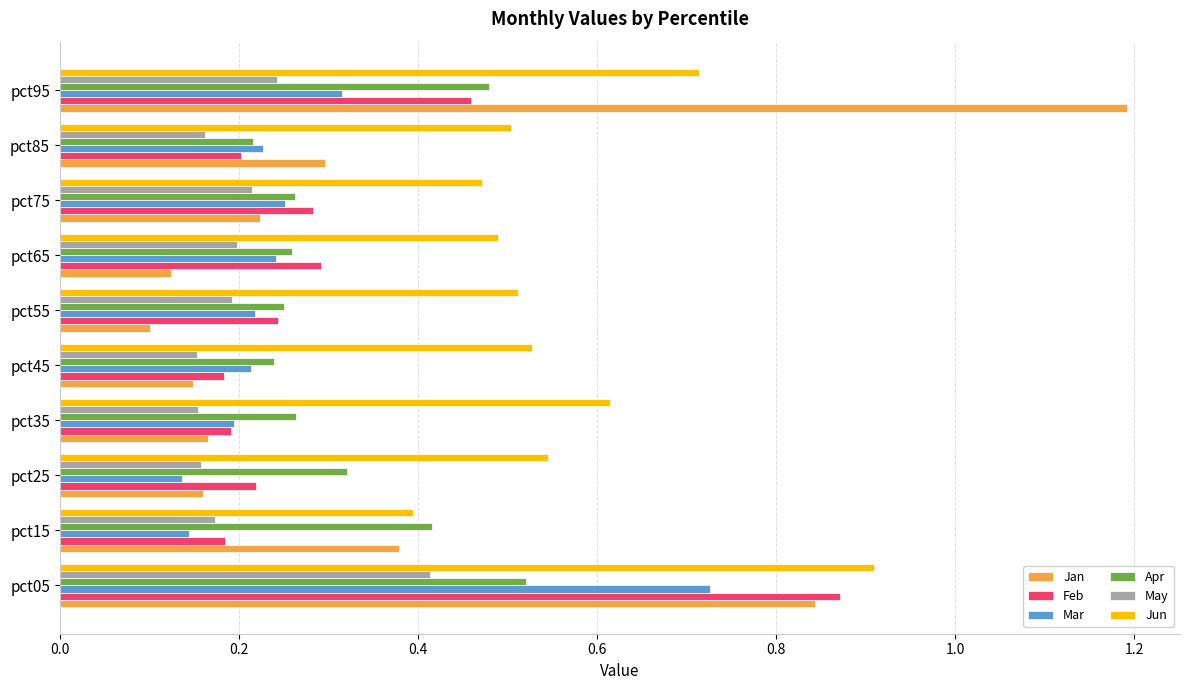

How many Apr values are between 0 and 1?

10